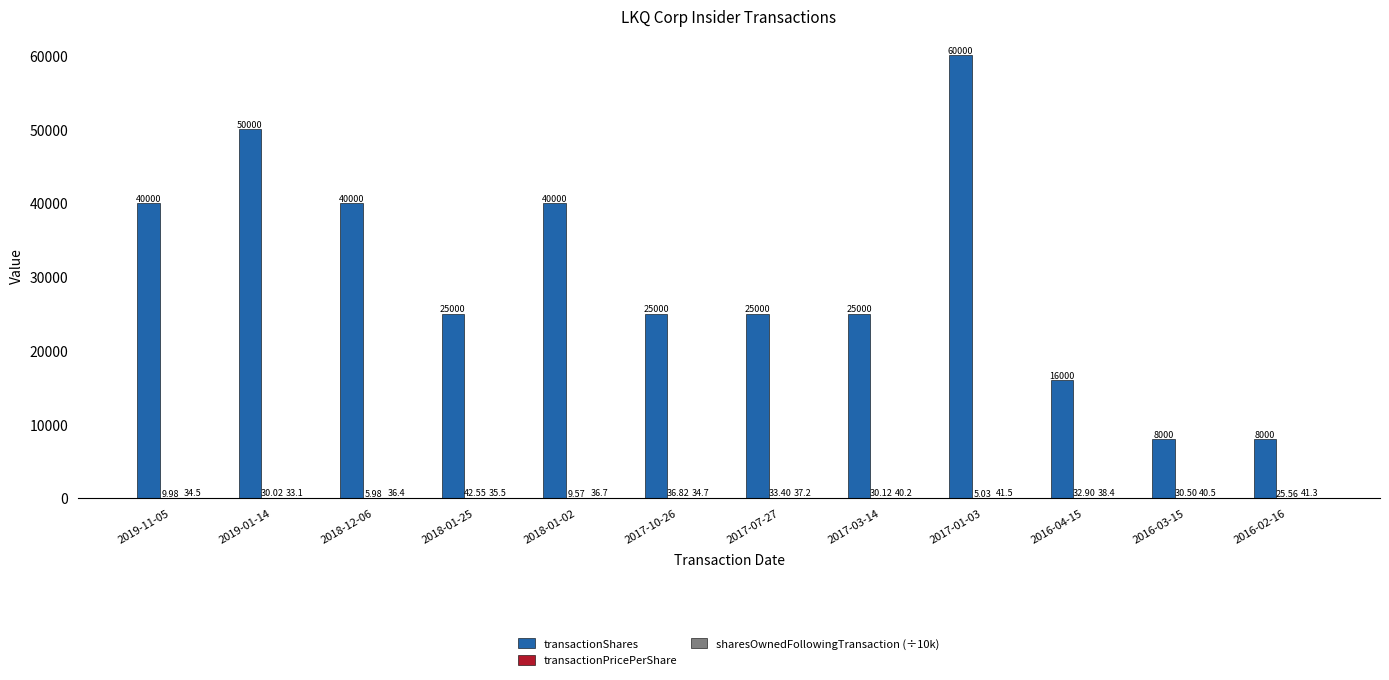

What is the sum of the transactionShares values at 2019-01-14 and 2017-07-27?

75000.0